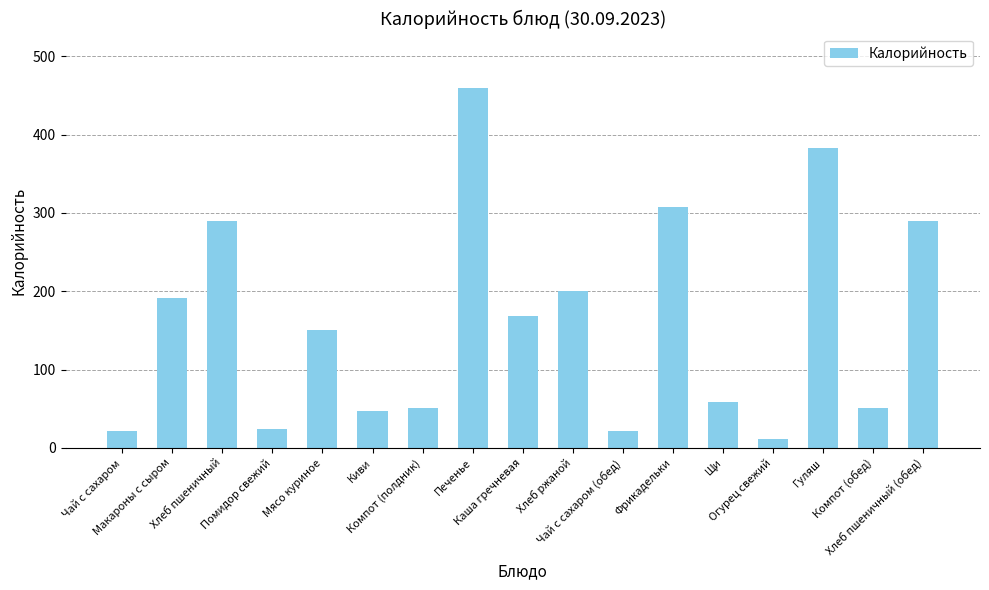

At which label does the data first exceed 150?

Макароны с сыром